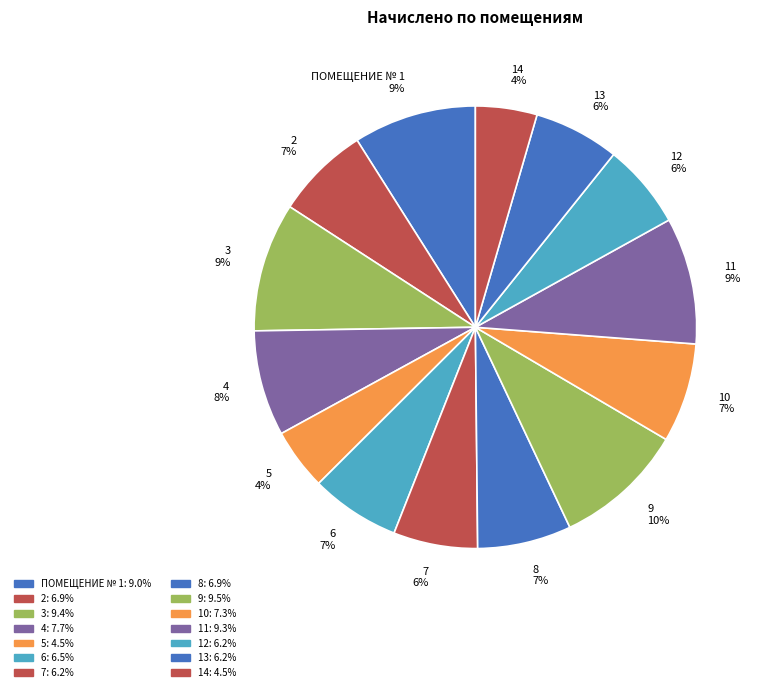

What is the ratio of the value at 2 7% to the value at 6 7%?

1.0